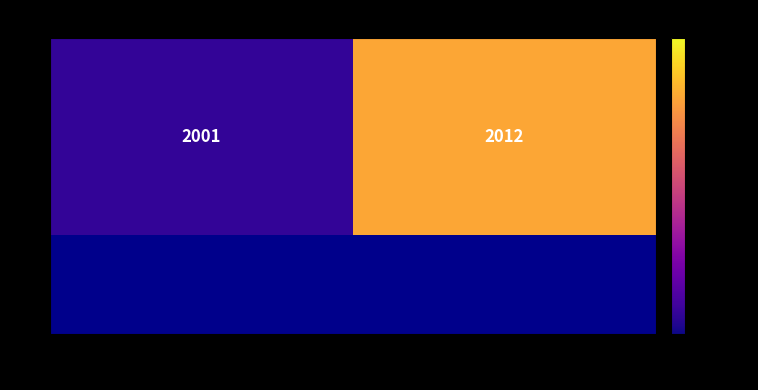

The chart shows a value of 2001 at 6011. True or false?

True